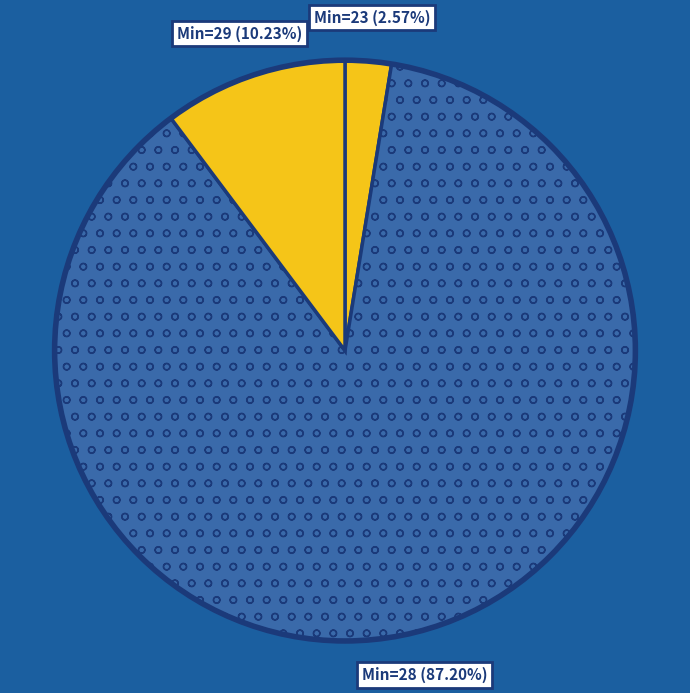

Which category has the smallest portion of the pie?

Min=23